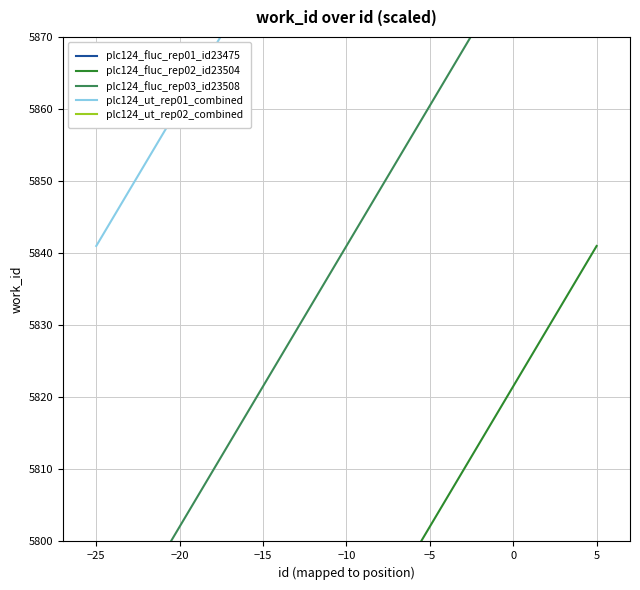

Between −10 and 5, which series saw the biggest shift?

plc124_ut_rep02_combined